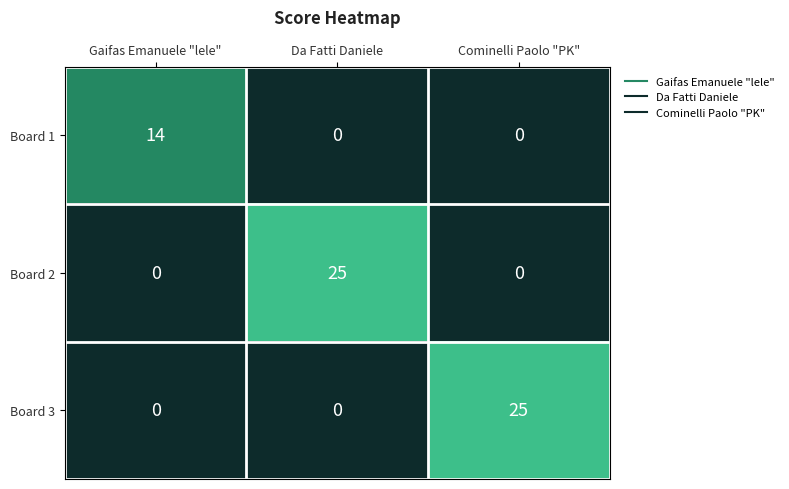

The Board 3 series shows 7 at Cominelli Paolo "PK". True or false?

False